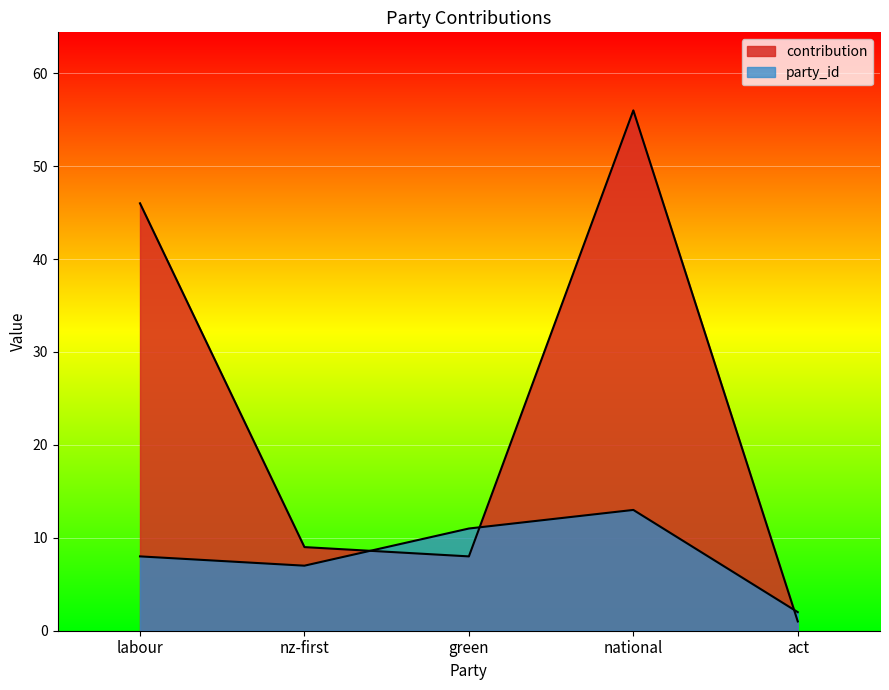

True or false: party_id has more than 0 points higher than both neighbors.

True